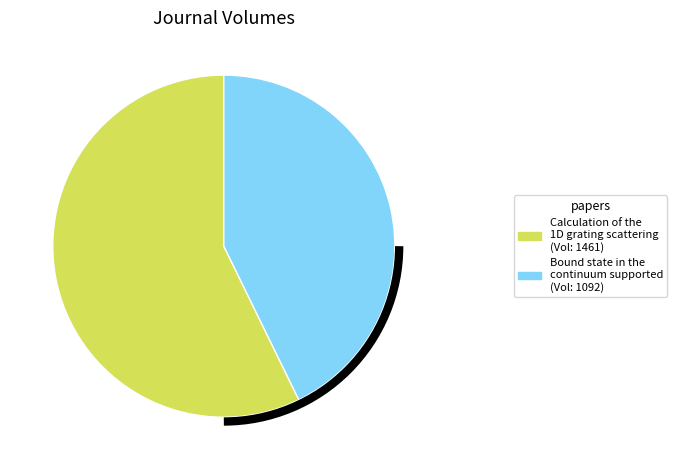

Which slice is the smallest?

Bound state in the continuum supported